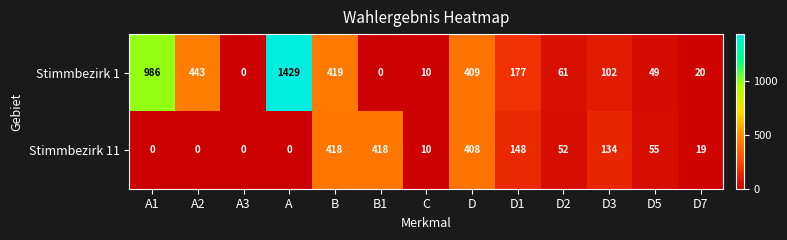

What is the total value across all series at C?

20